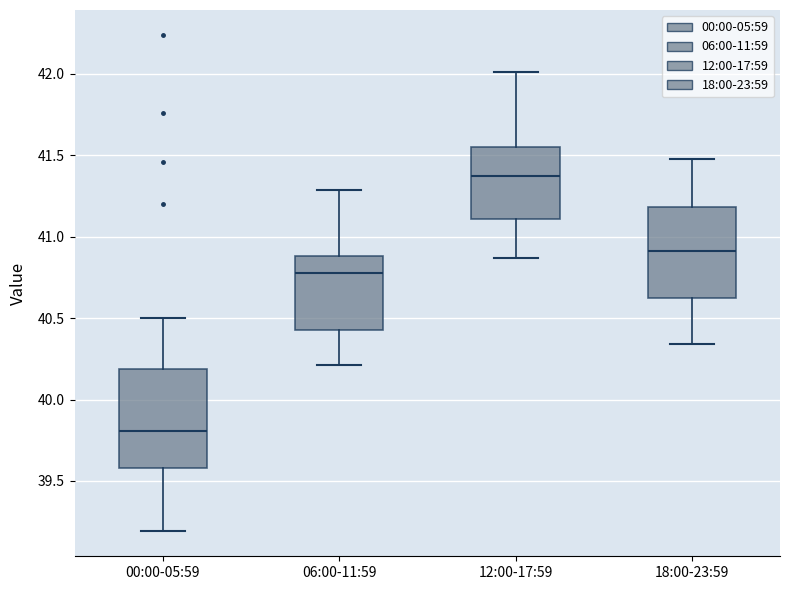

Where does the lower whisker of the box for 12:00-17:59 end on the y-axis? The values are not printed on the chart, so give them approximately, as read against the axis.

40.85